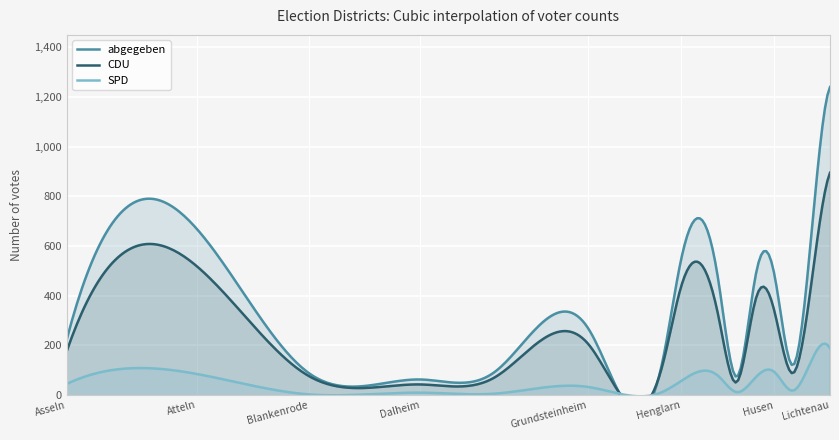

At which label does abgegeben first exceed 270?

Atteln